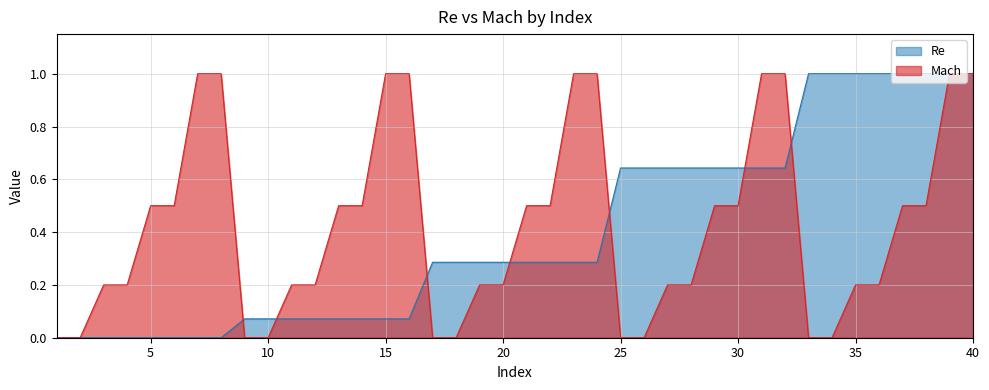

Where do Mach and Re first cross each other?

8 and 9